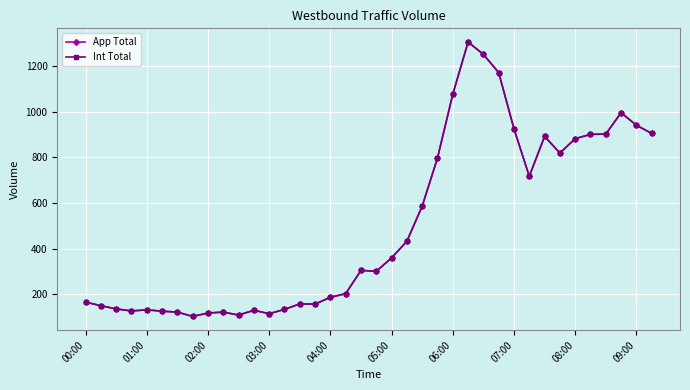

Does the chart have visible grid lines?

Yes